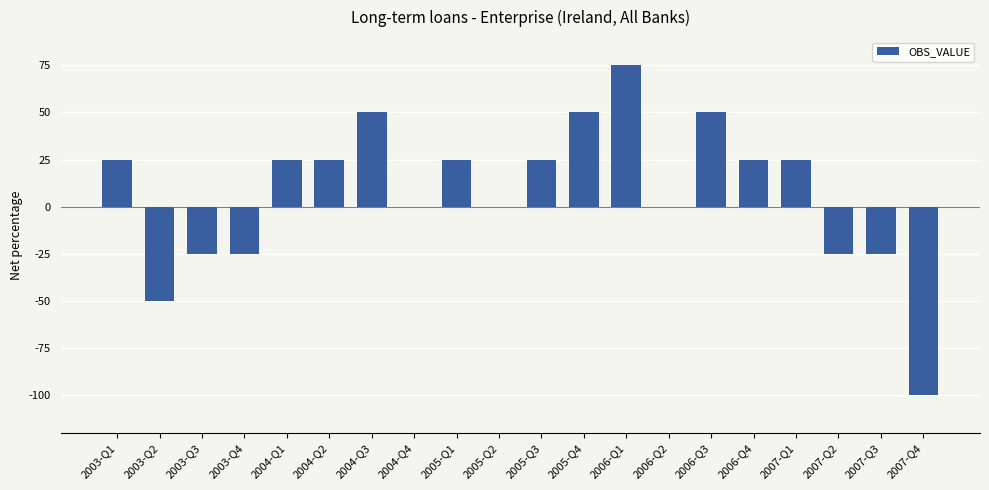

What is the maximum value shown in the chart?

75